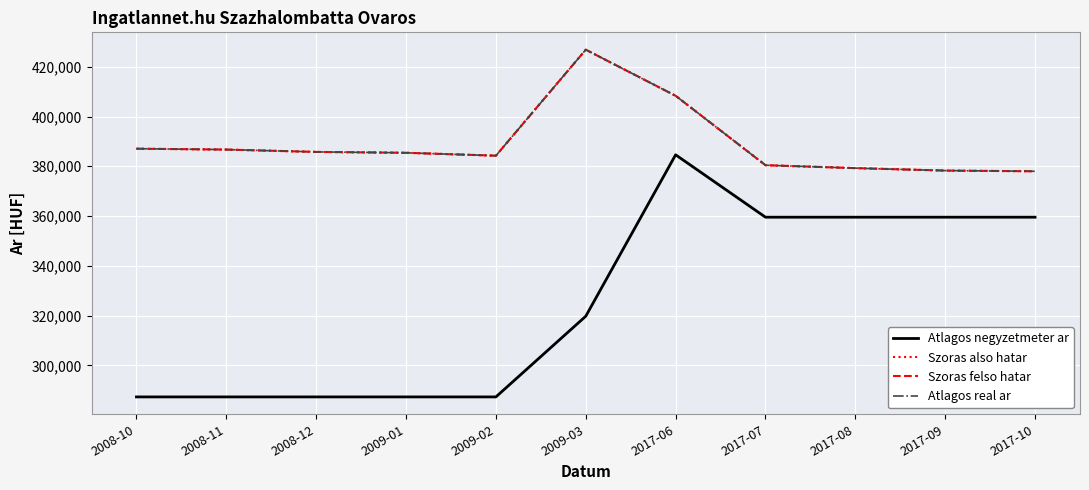

What is the smallest value displayed?

287349